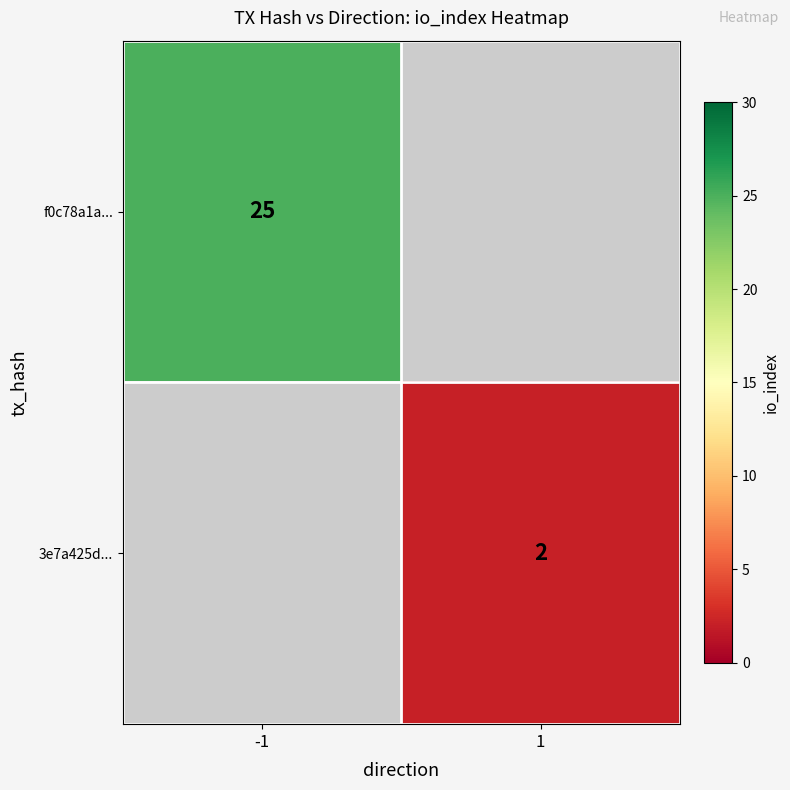

Is it true that 3e7a425d... equals 2 at 1?

True